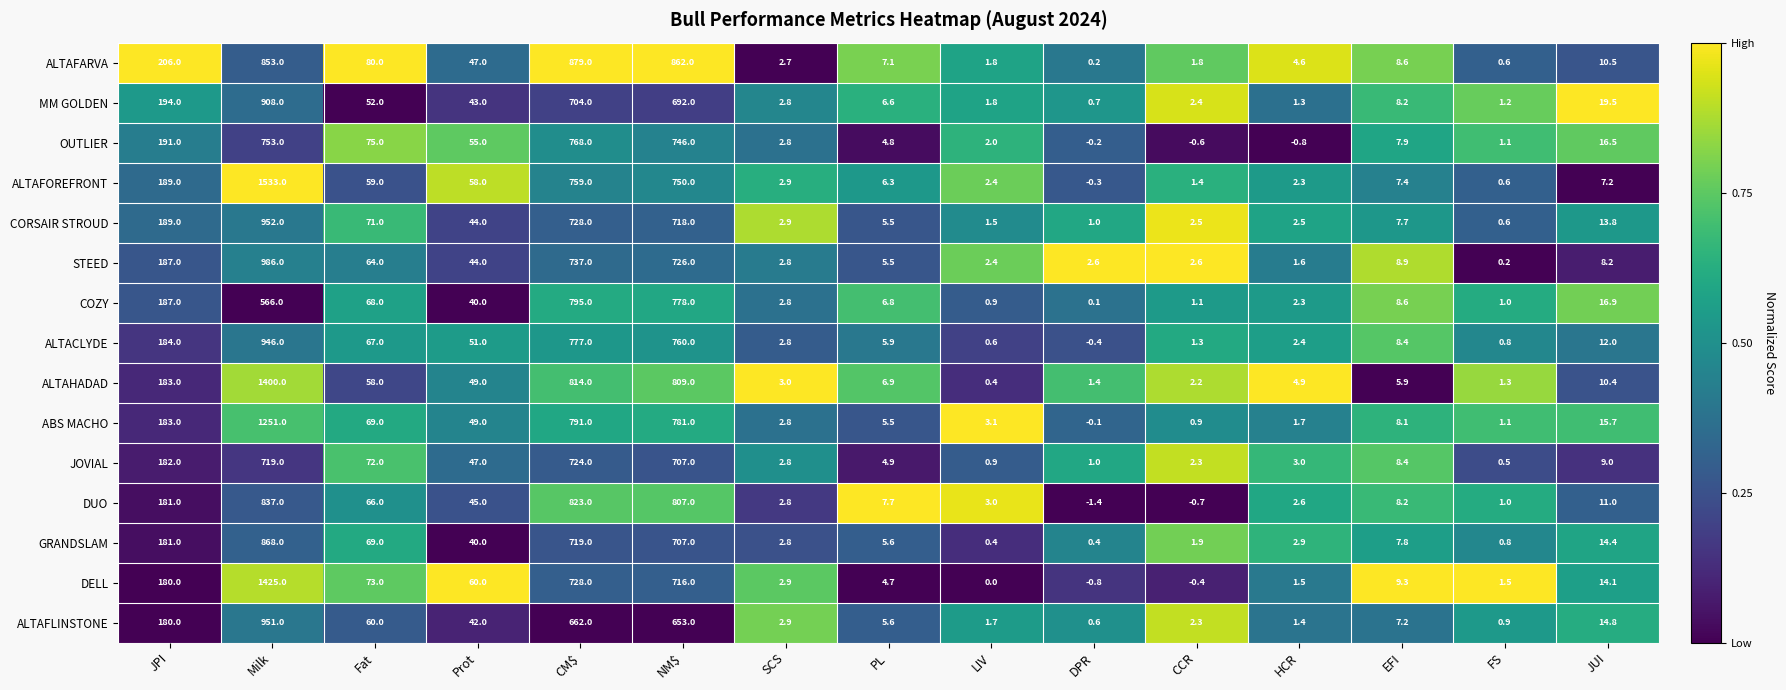

How many negative values does the DUO series have?

2